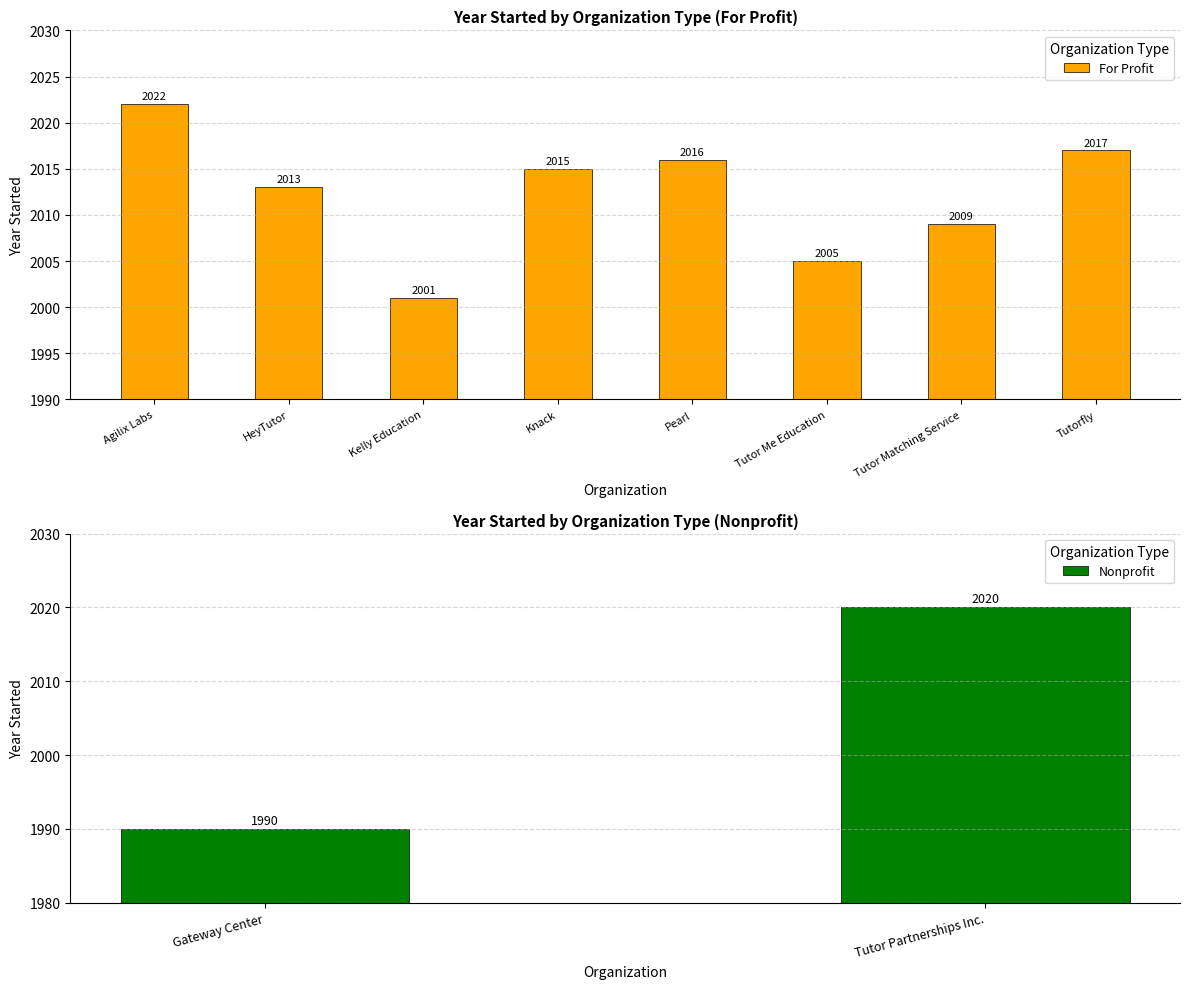

How many categories are shown in the chart?

8